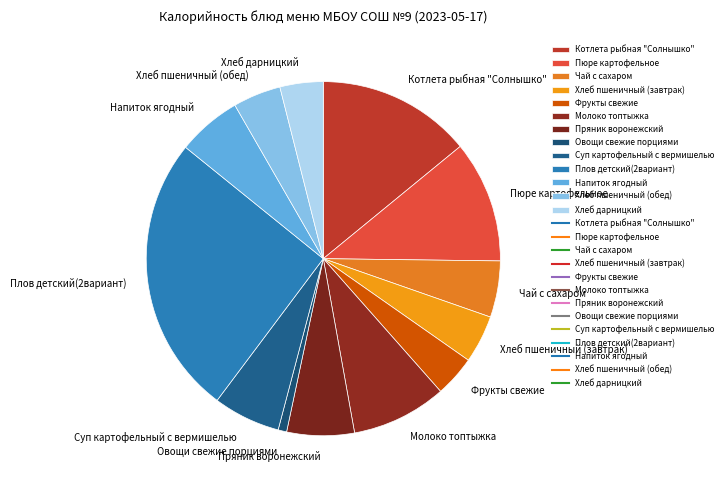

Between Пюре картофельное and Суп картофельный с вермишелью, which is larger?

Пюре картофельное